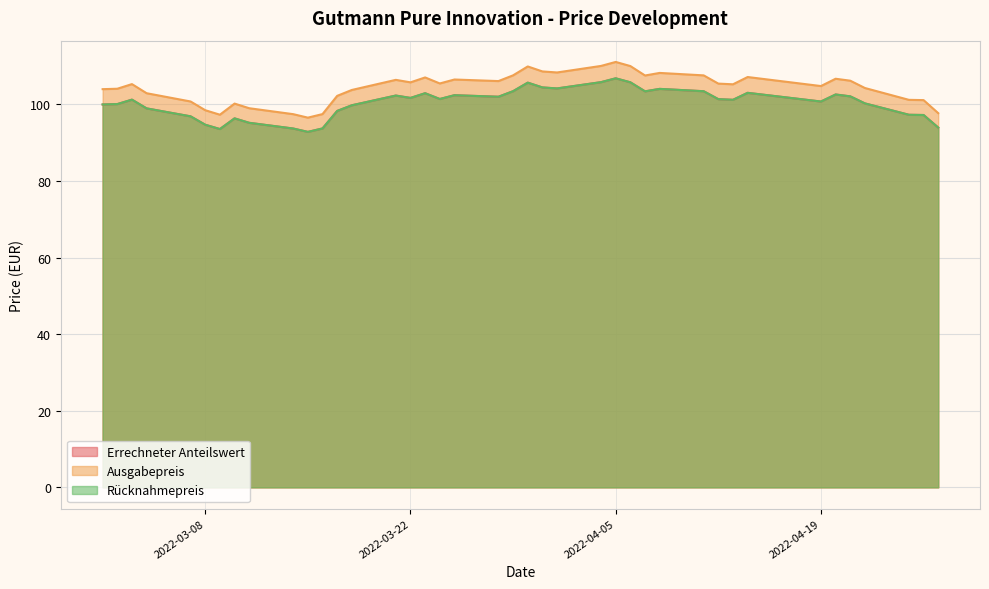

Does the chart display data point markers on the line(s)?

No